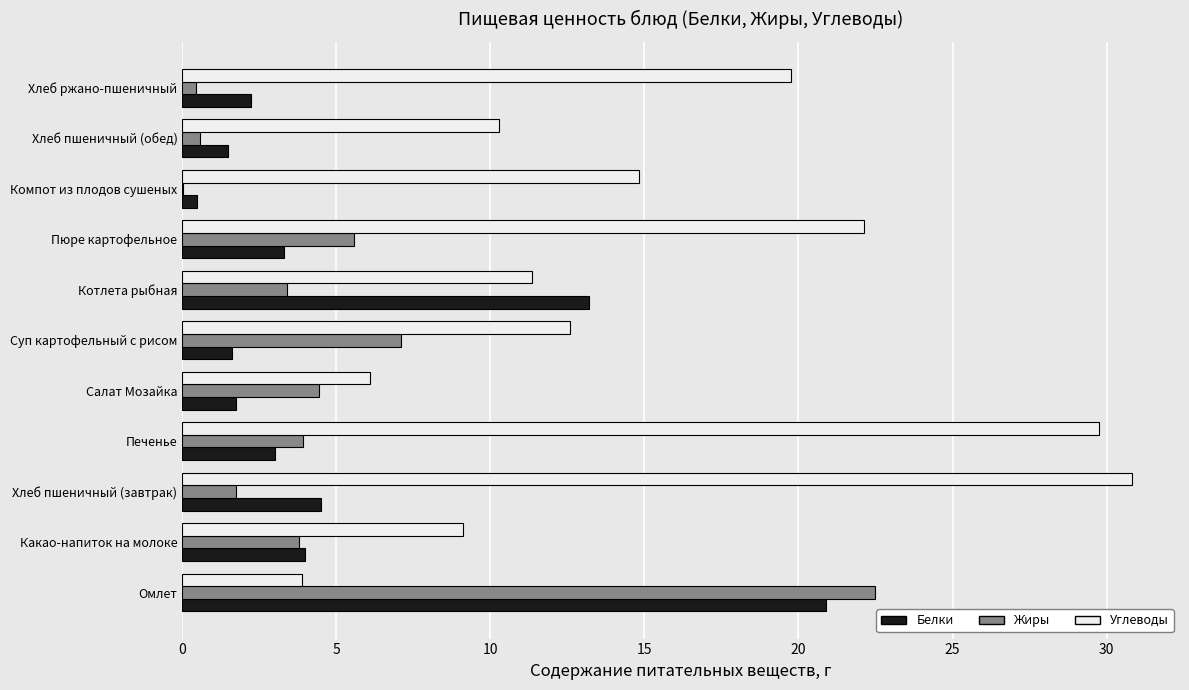

At which category is the sum across all series the highest?

Омлет